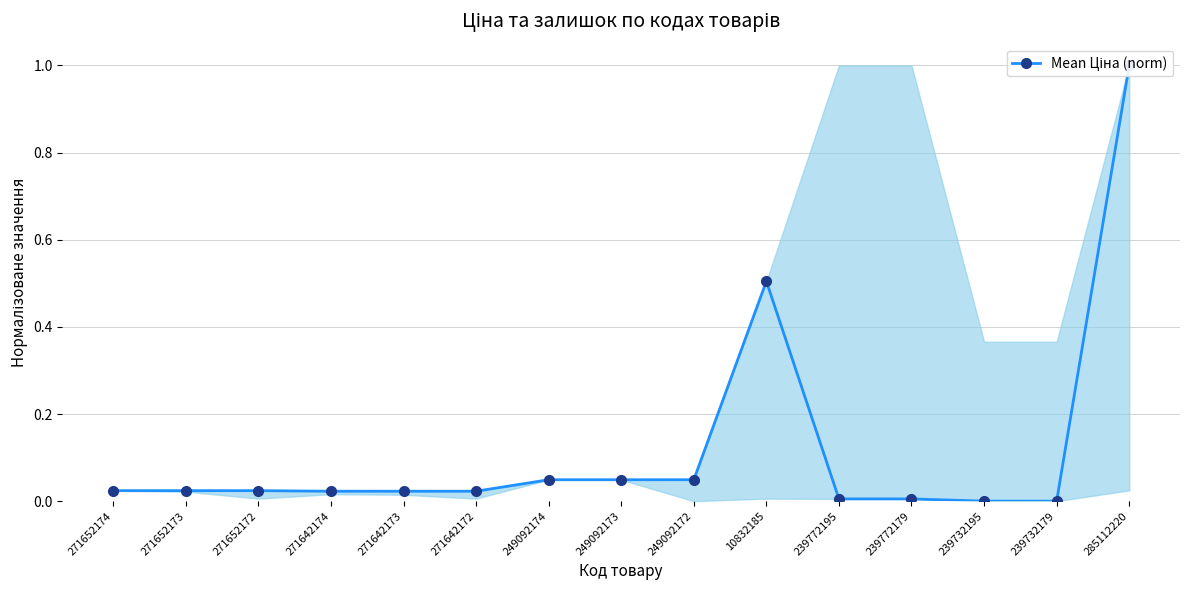

True or false: there are more than 1 points higher than both neighbors.

False